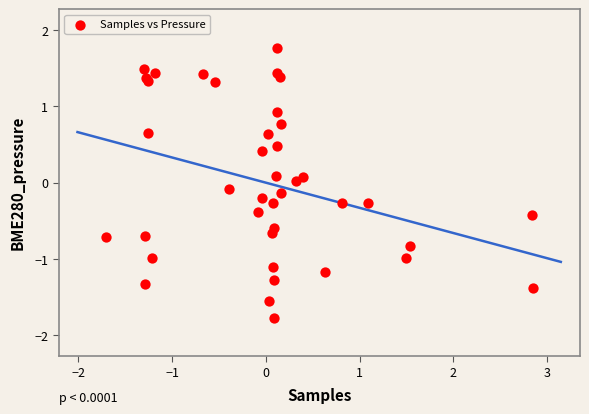

What is the range of Y values (max minus min)?

3.5